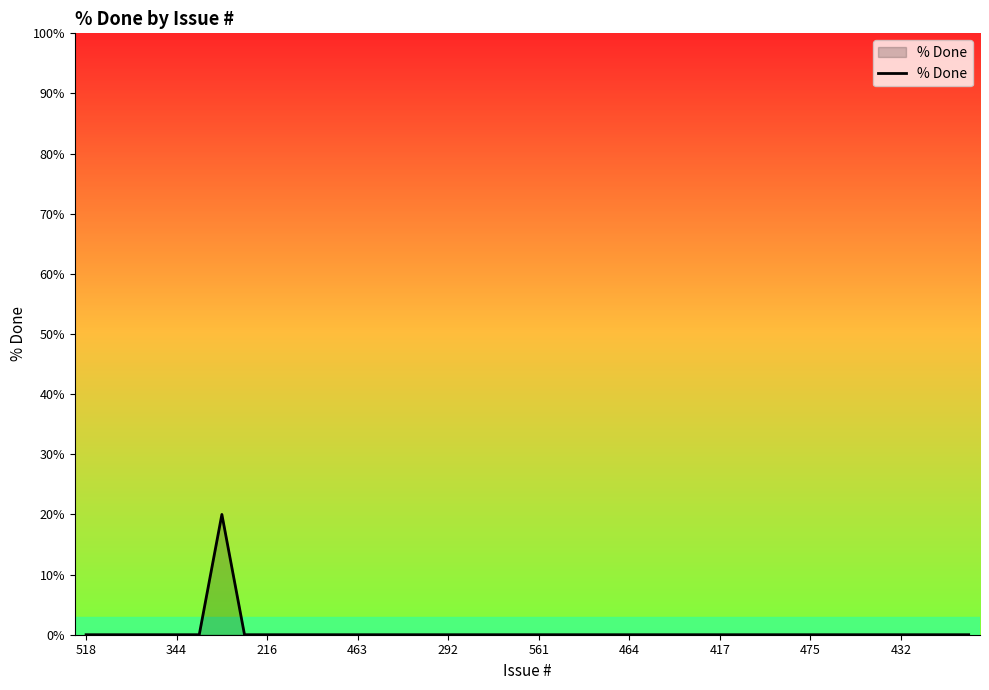

What is the greatest value displayed?

20